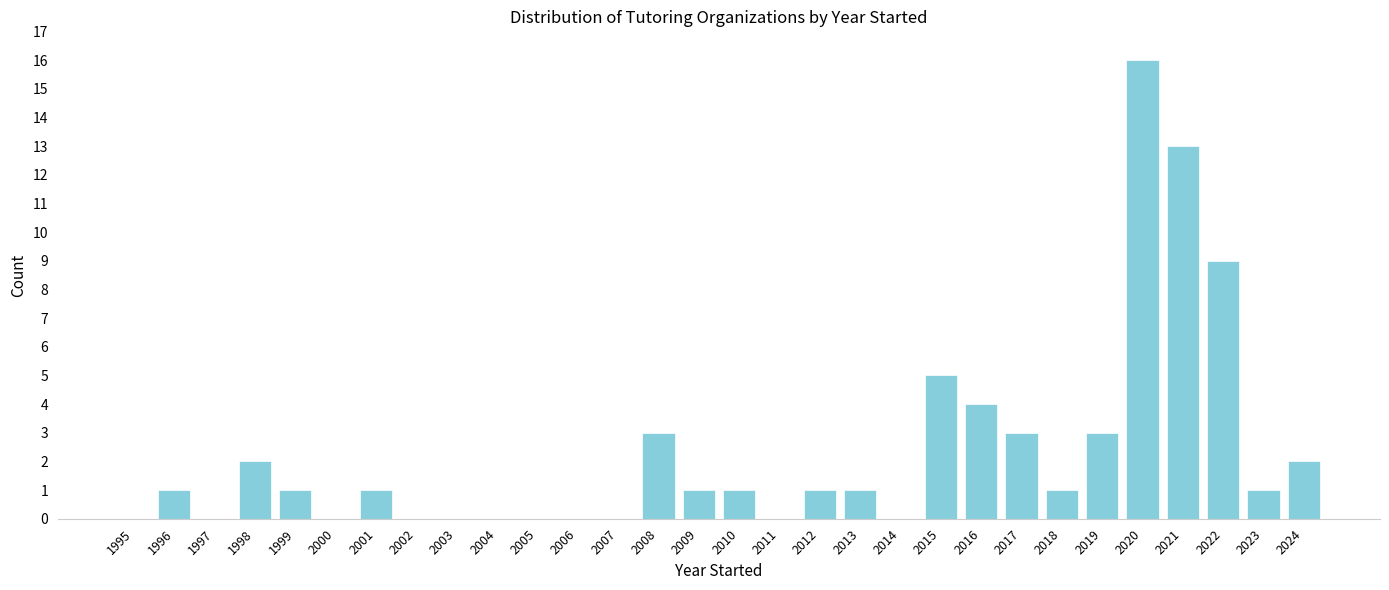

Reading left to right, what are all the values shown in this chart?

1995=0	1996=1	1997=0	1998=2	1999=1	2000=0	2001=1	2002=0	2003=0	2004=0	2005=0	2006=0	2007=0	2008=3	2009=1	2010=1	2011=0	2012=1	2013=1	2014=0	2015=5	2016=4	2017=3	2018=1	2019=3	2020=16	2021=13	2022=9	2023=1	2024=2